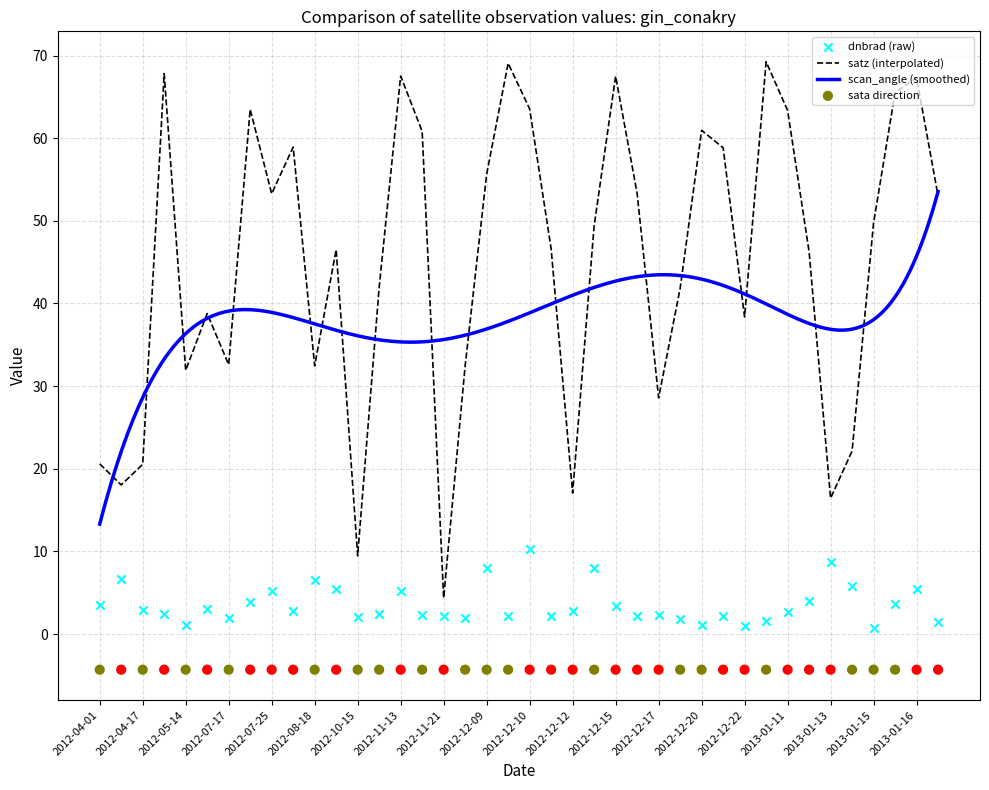

What is the highest value of the satz (interpolated) series?

69.3